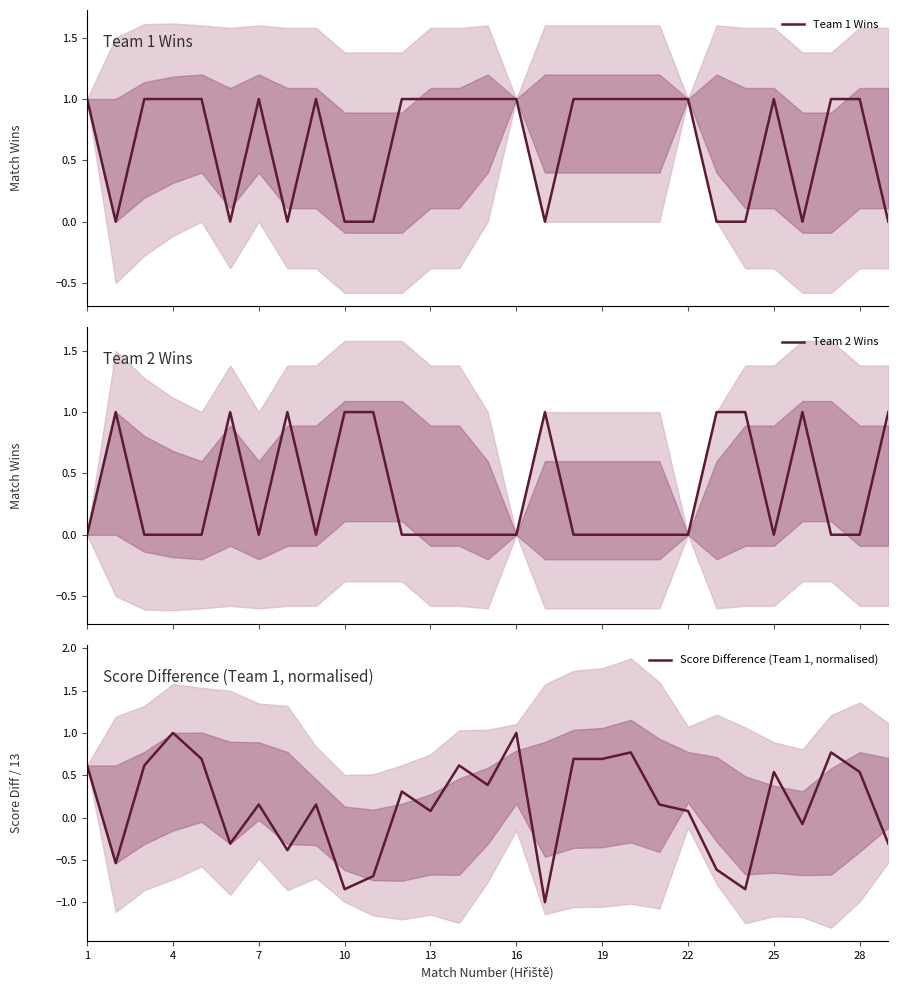

What is the minimum value for Score Difference (Team 1, normalised)?

-1.0